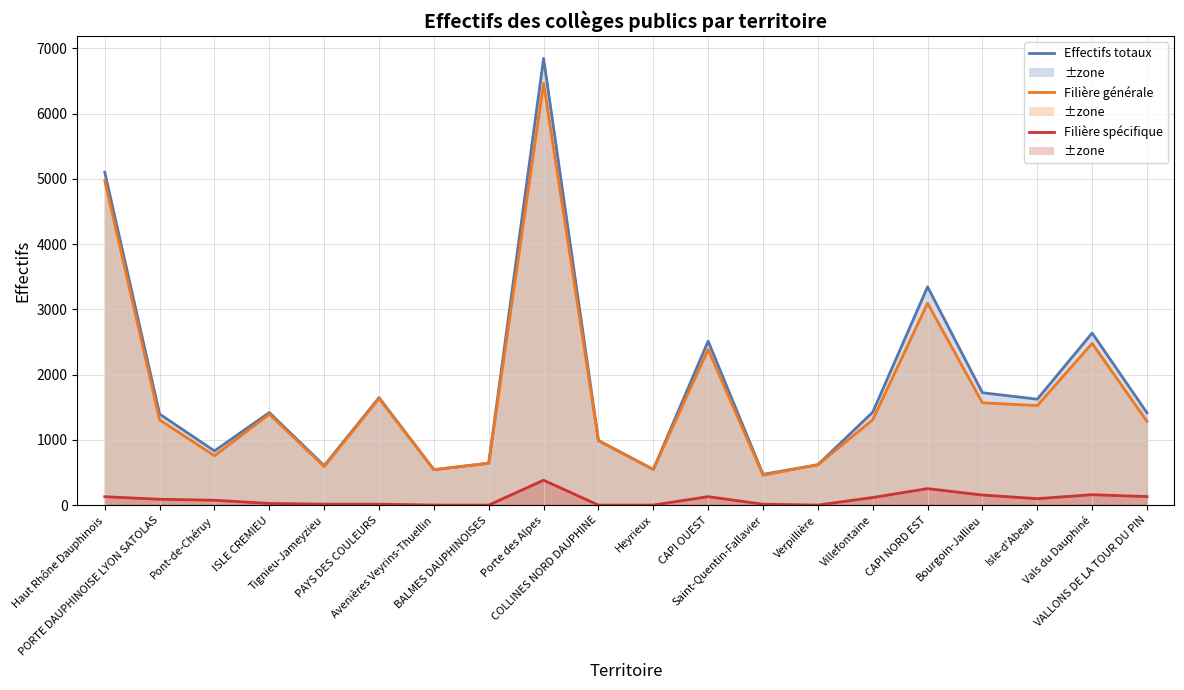

Does the chart have visible grid lines?

Yes